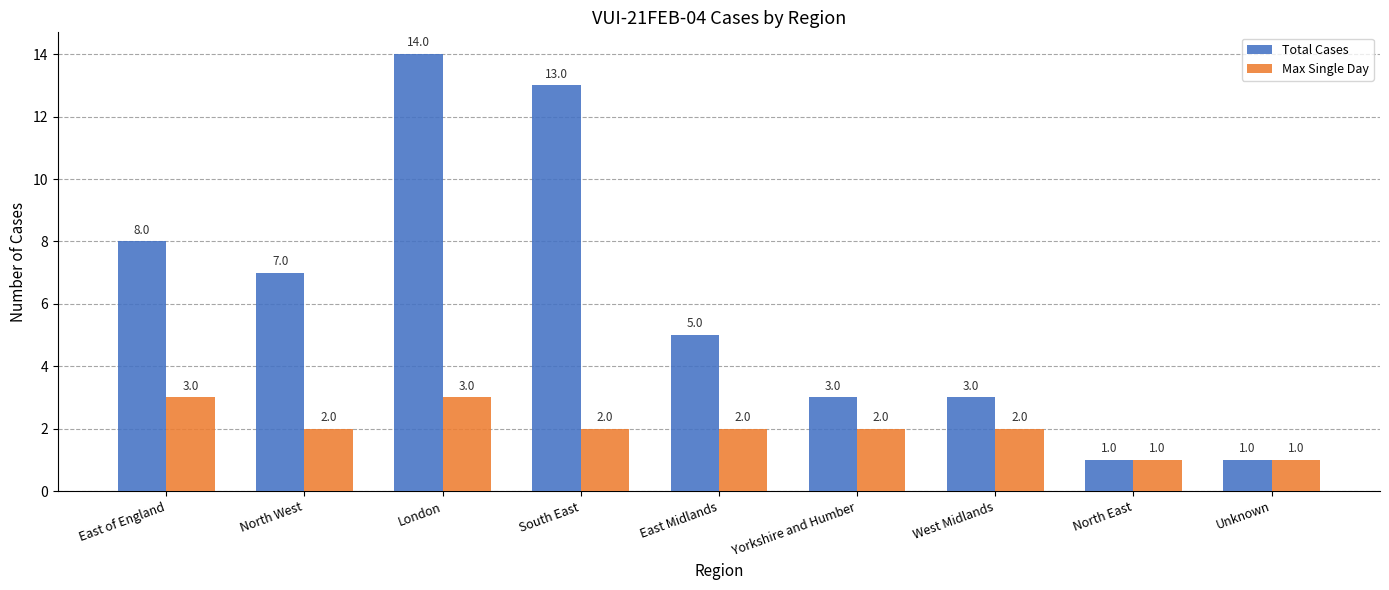

Reading left to right, extract all data points from this chart.

Total Cases: East of England=8	North West=7	London=14	South East=13	East Midlands=5	Yorkshire and Humber=3	West Midlands=3	North East=1	Unknown=1
Max Single Day: East of England=3	North West=2	London=3	South East=2	East Midlands=2	Yorkshire and Humber=2	West Midlands=2	North East=1	Unknown=1